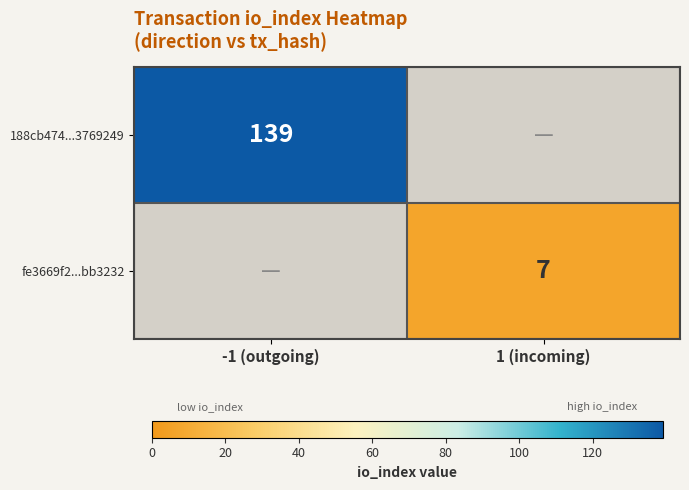

The fe3669f2...bb3232 series shows 7 at 1 (incoming). True or false?

True